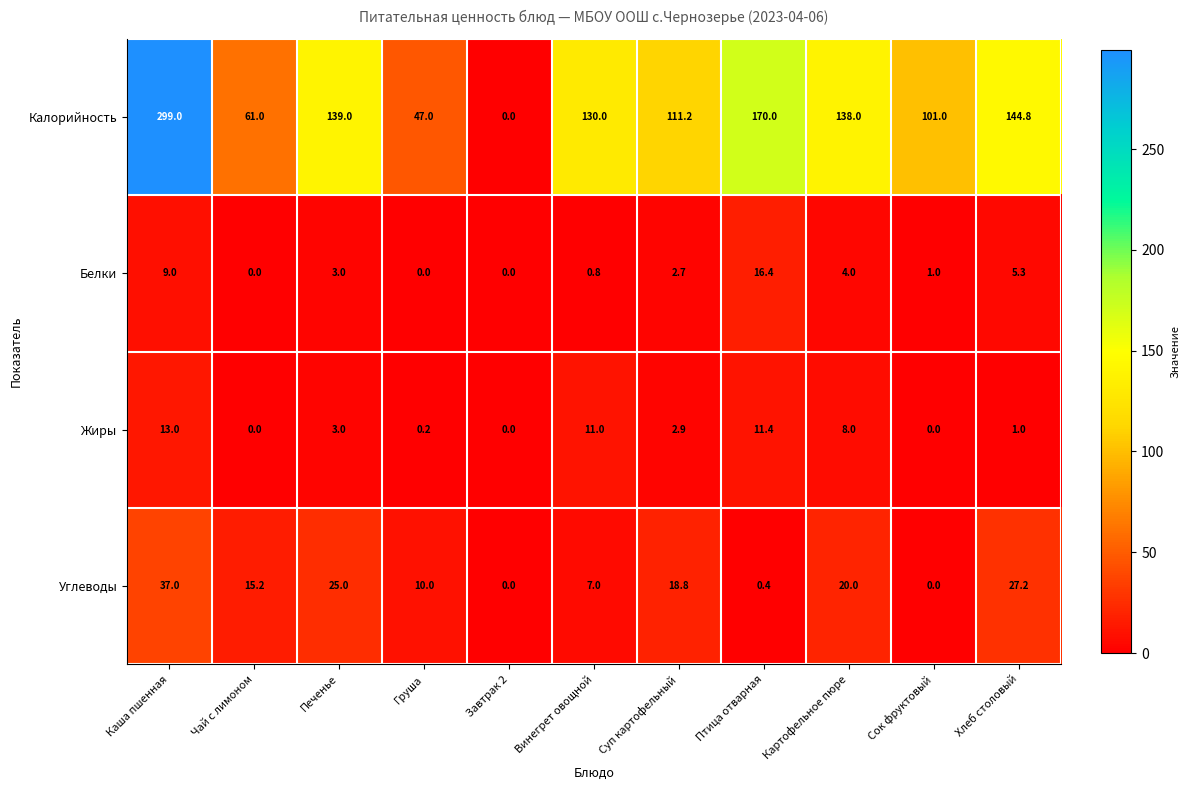

Which series has the largest range (max minus min)?

Калорийность